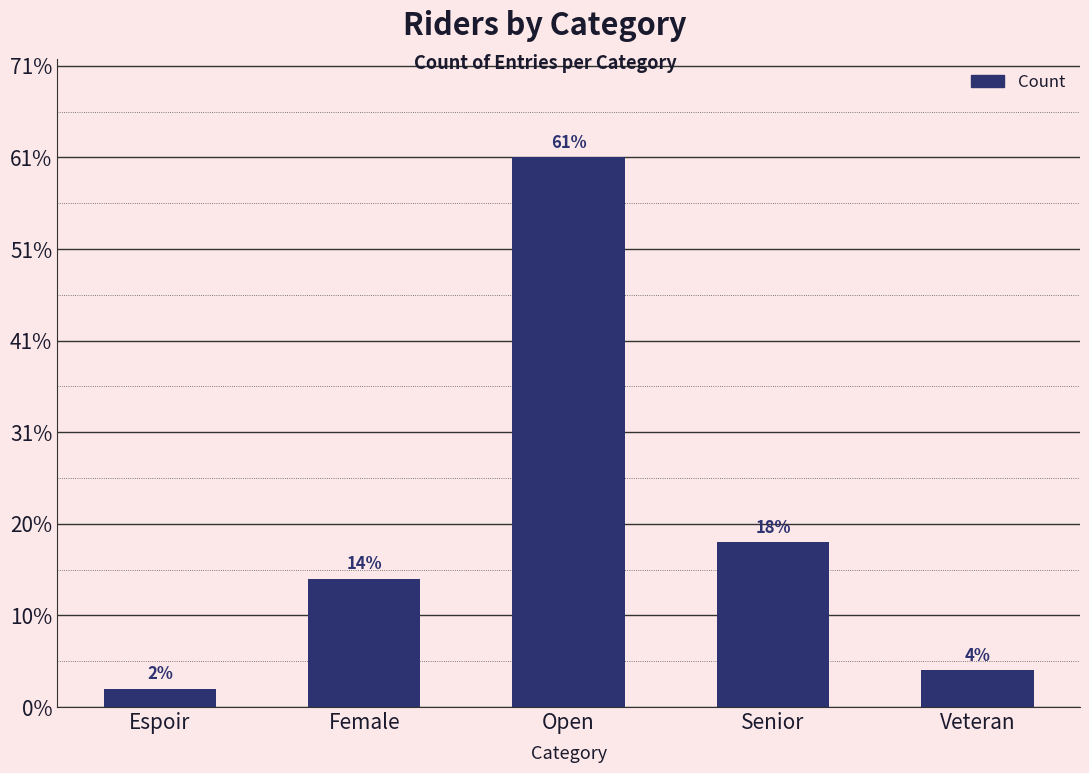

Are the bars horizontal?

No